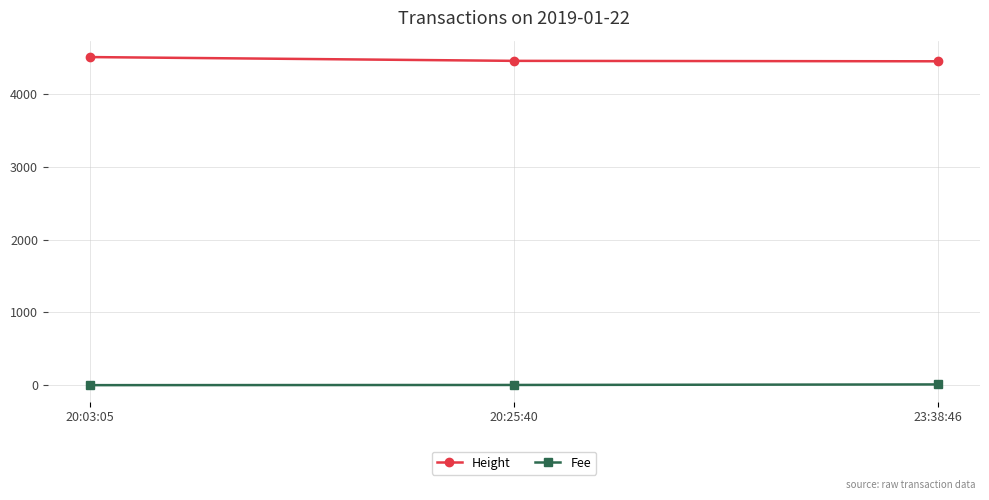

What are all the series names shown in the legend?

Height, Fee